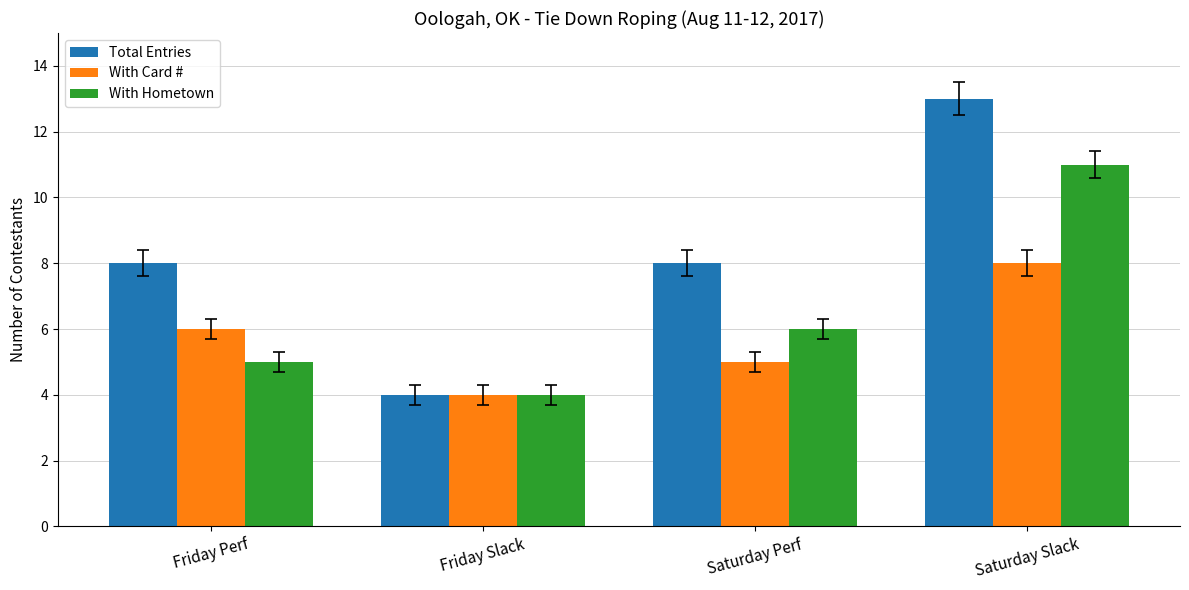

At which category does the chart reach its peak across all series?

Saturday Slack